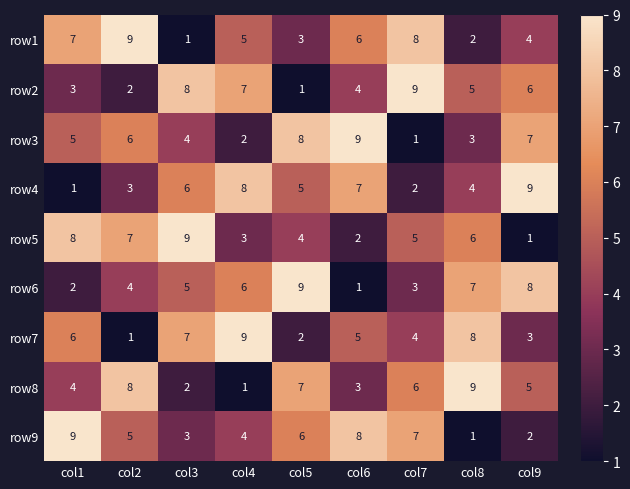

Between col5 and col8, which series saw the biggest shift?

row7